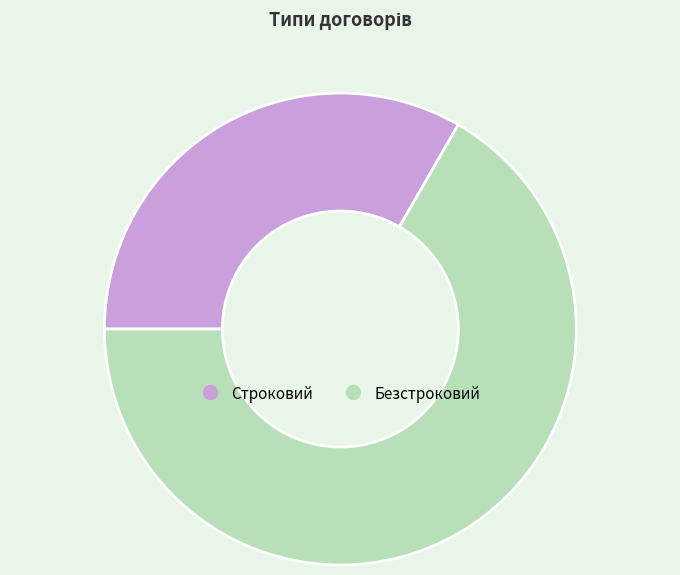

Which category has the smallest portion of the pie?

Строковий